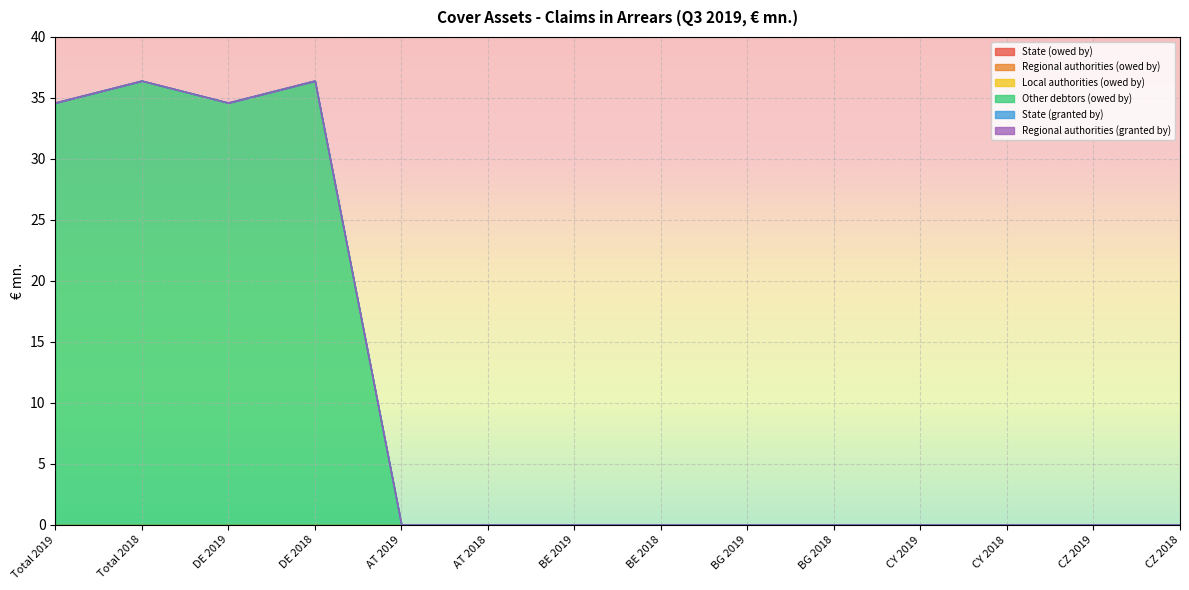

What is the label of the 3rd point from the left?

DE 2019